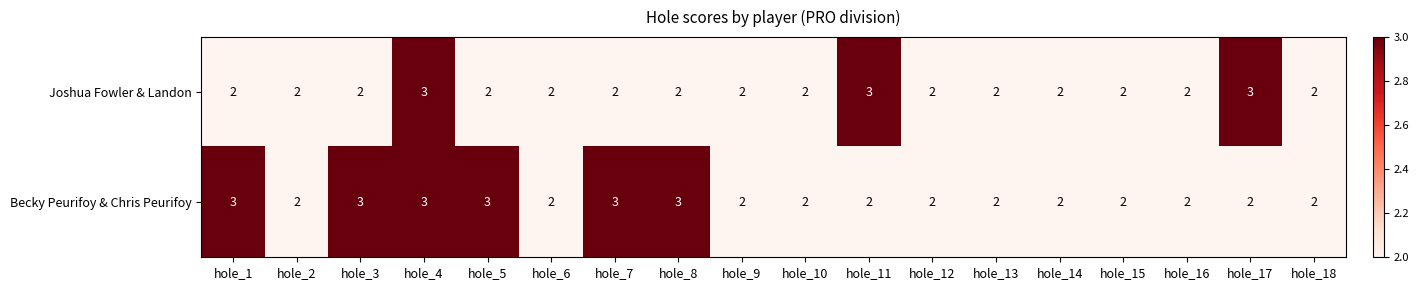

What is the sum of the Becky Peurifoy & Chris Peurifoy values at hole_9 and hole_16?

4